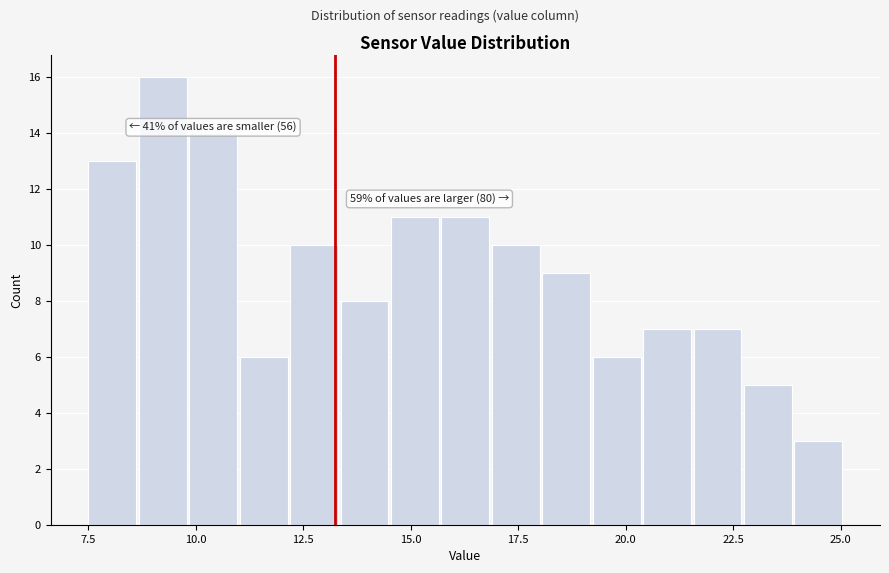

Read against the x-axis, roughly where is the centre of the tallest bar?

9.0